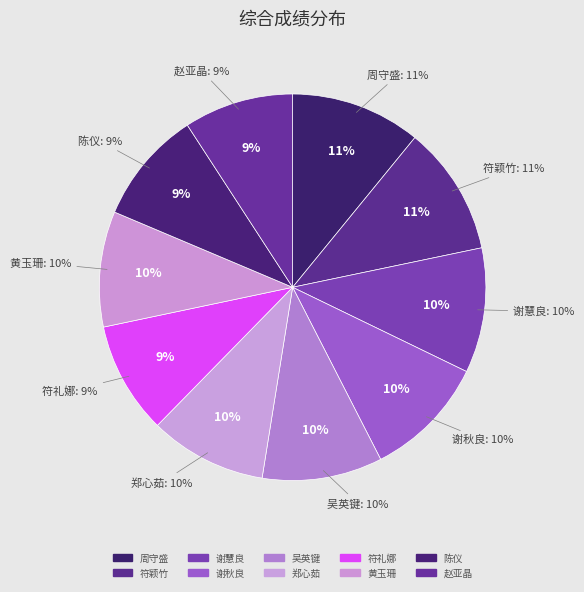

What is the total percentage of 赵亚晶 and 符礼娜?

18.5%